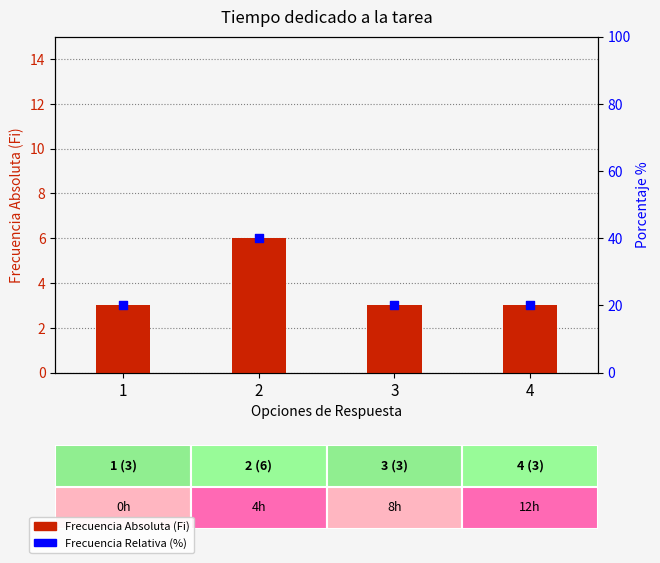

What are all the series names shown in the legend?

Frecuencia Absoluta (Fi), Frecuencia Relativa (%)